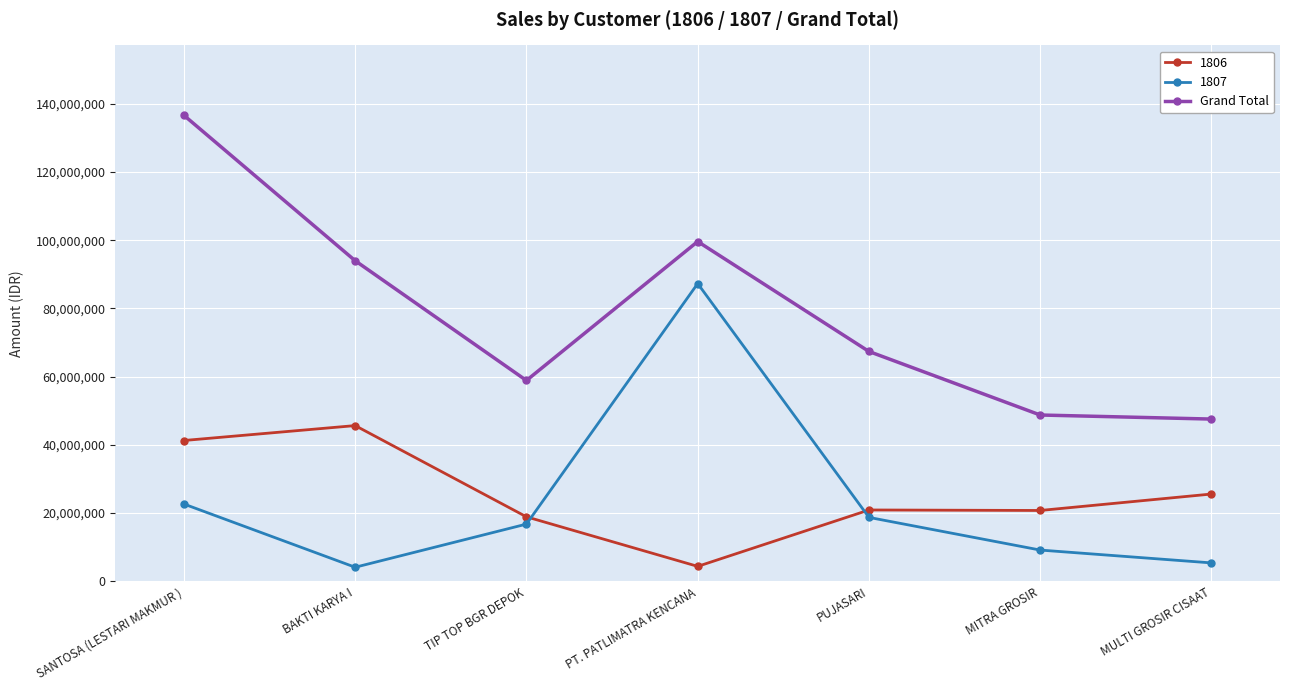

The value of 1807 at PT. PATLIMATRA KENCANA is 114810279.6. True or false?

False